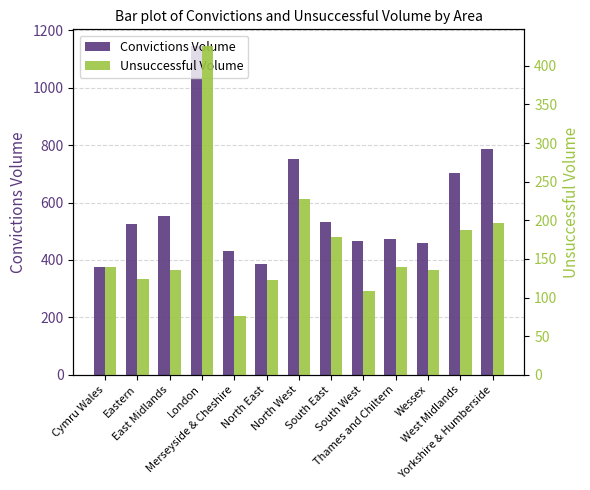

Rank the series by their average value, from lowest to highest.

Unsuccessful Volume, Convictions Volume